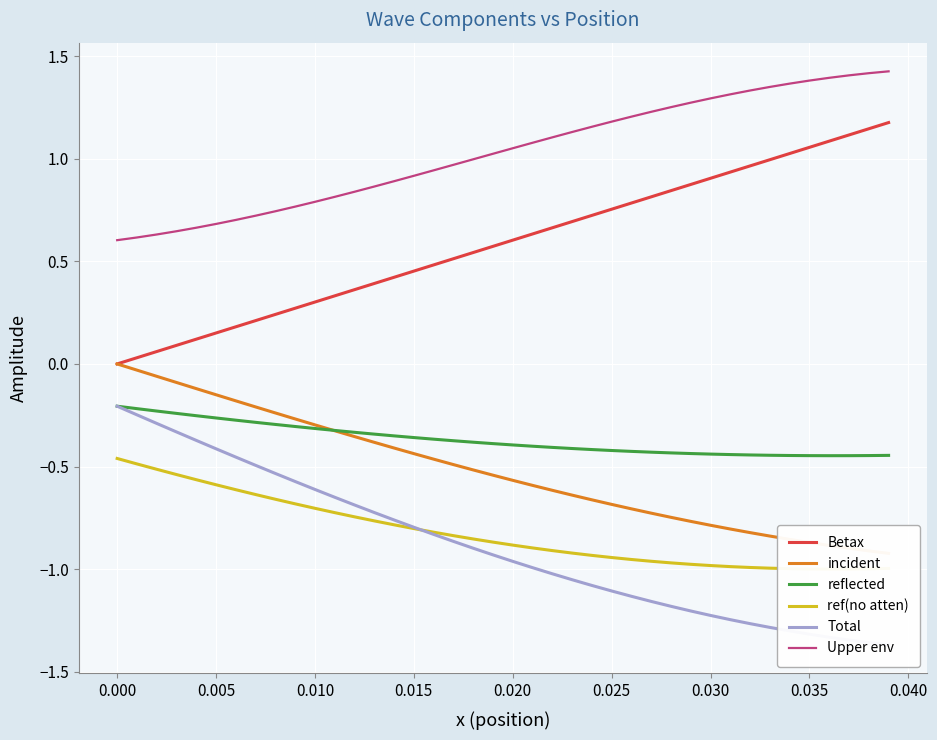

What is the maximum value for ref(no atten)?

-0.5